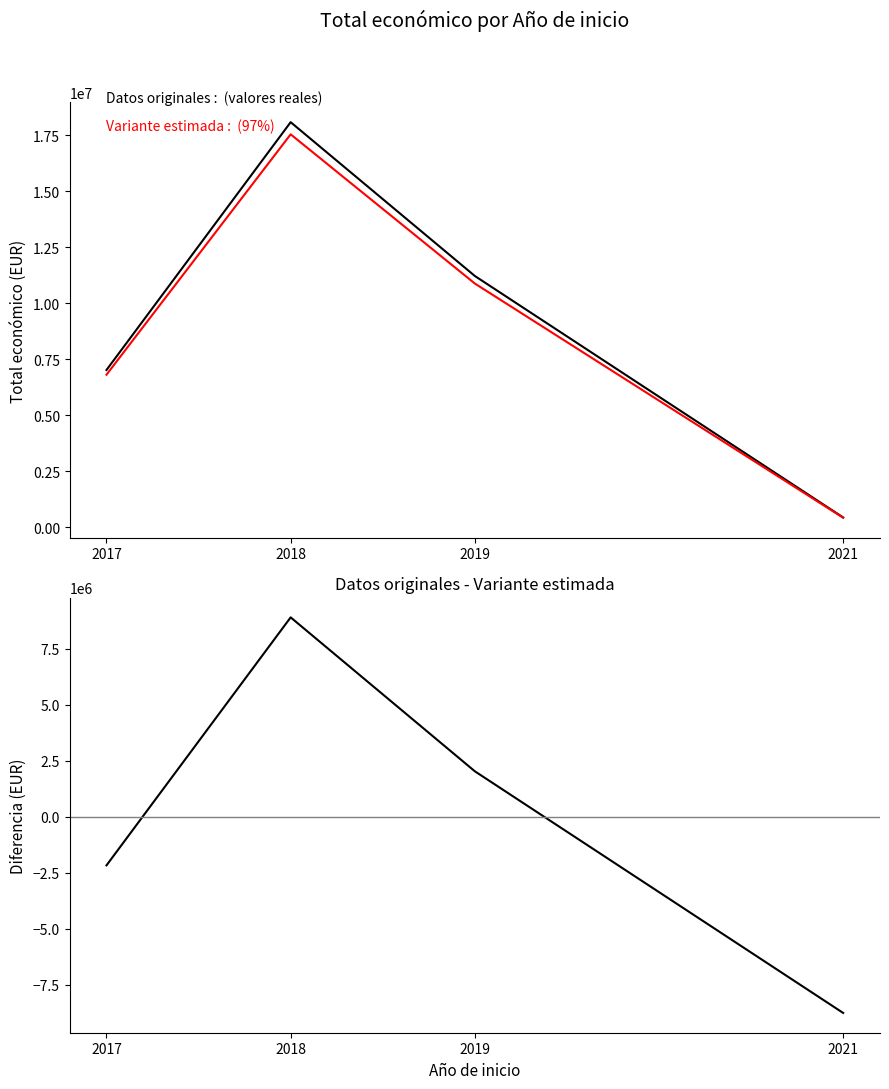

Which label corresponds to the largest value in the chart?

2018